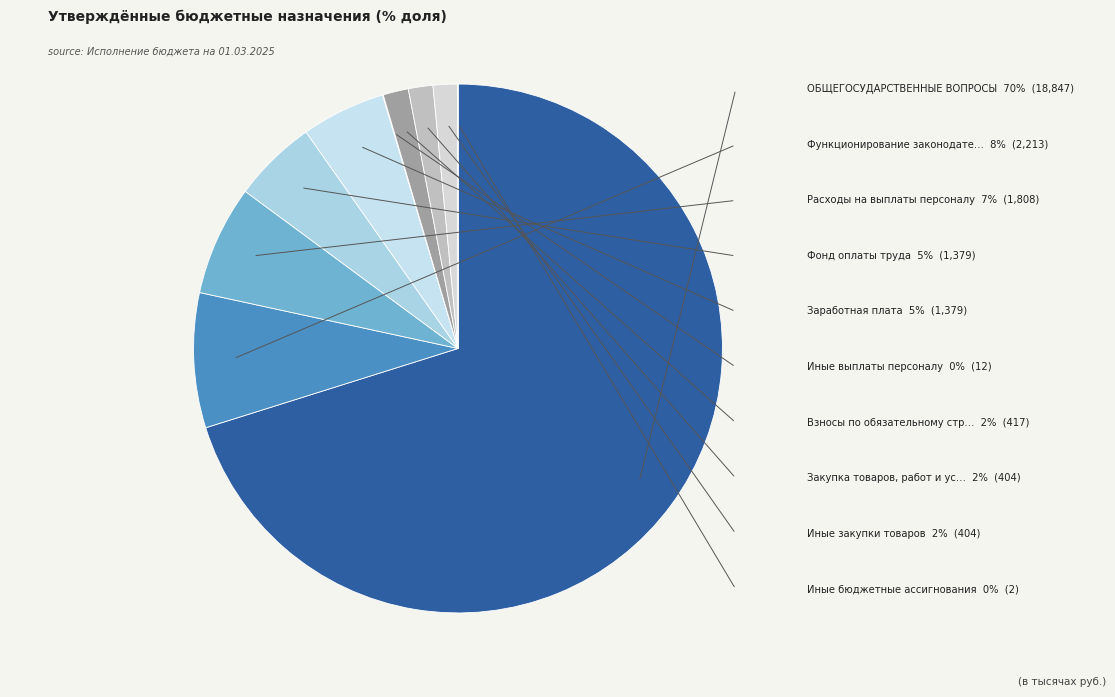

Count the number of slices in the pie.

10